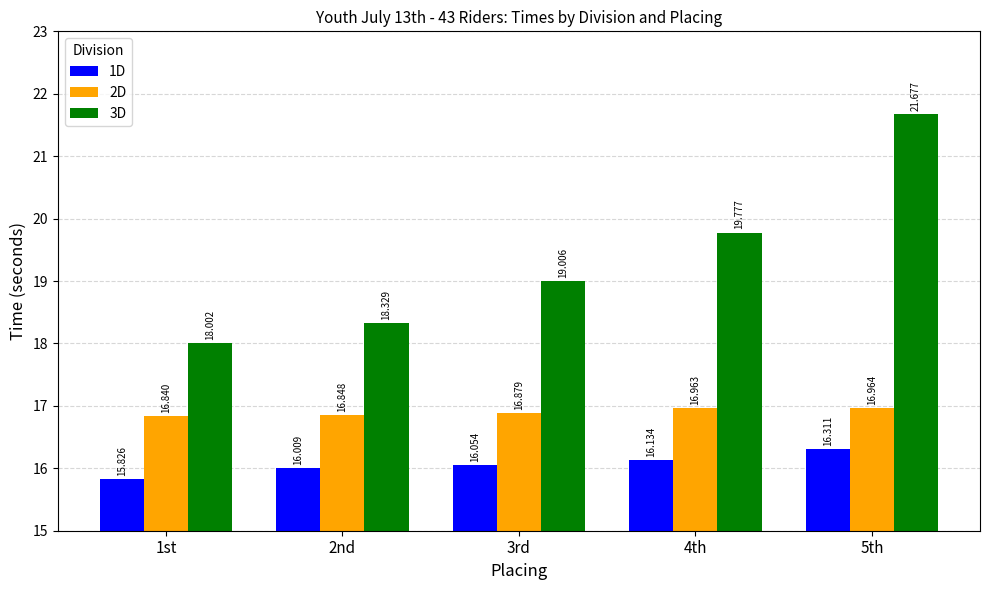

Rank the series by their maximum value, from highest to lowest.

3D, 2D, 1D